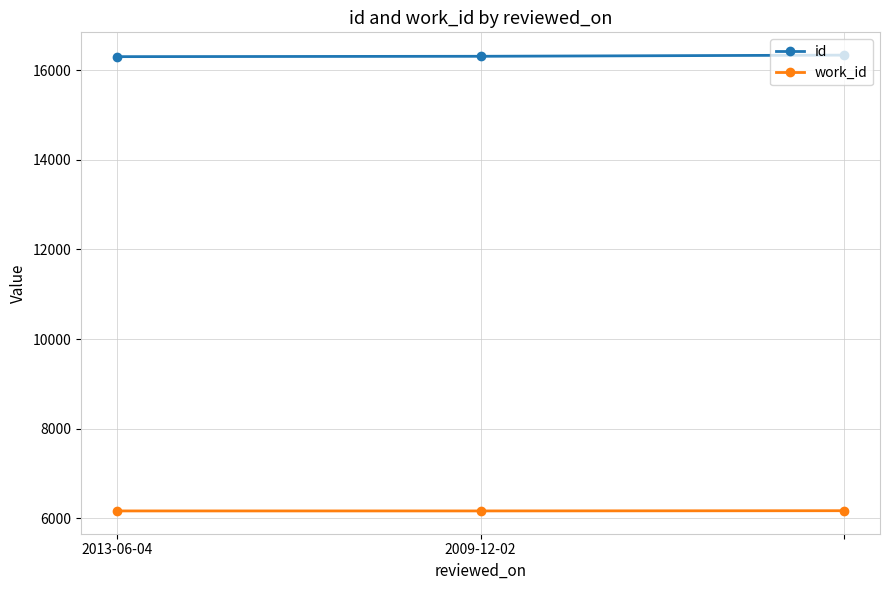

At how many categories does at least one series exceed 7908?

3